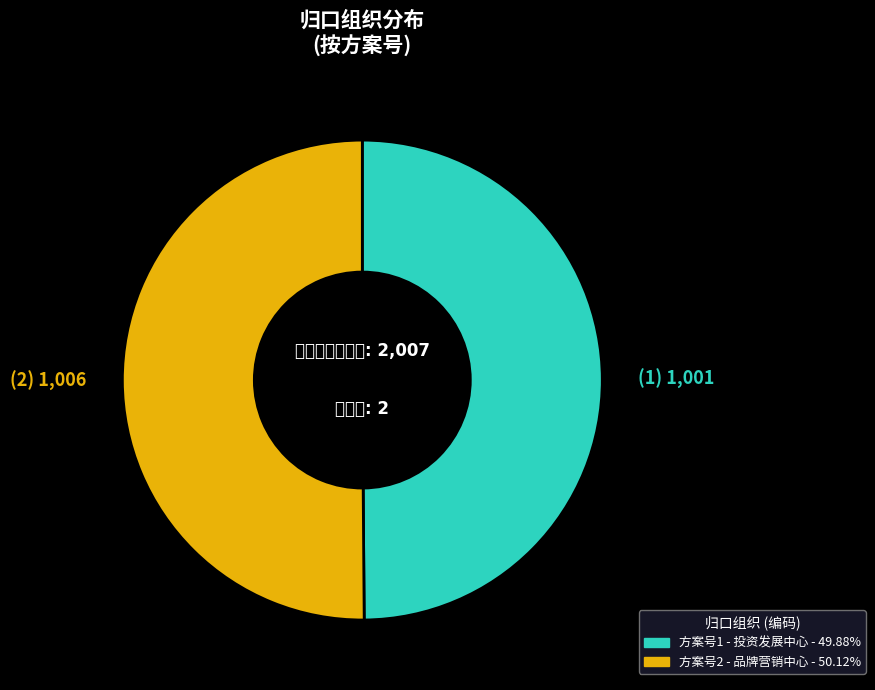

How many slices are in this pie chart?

2